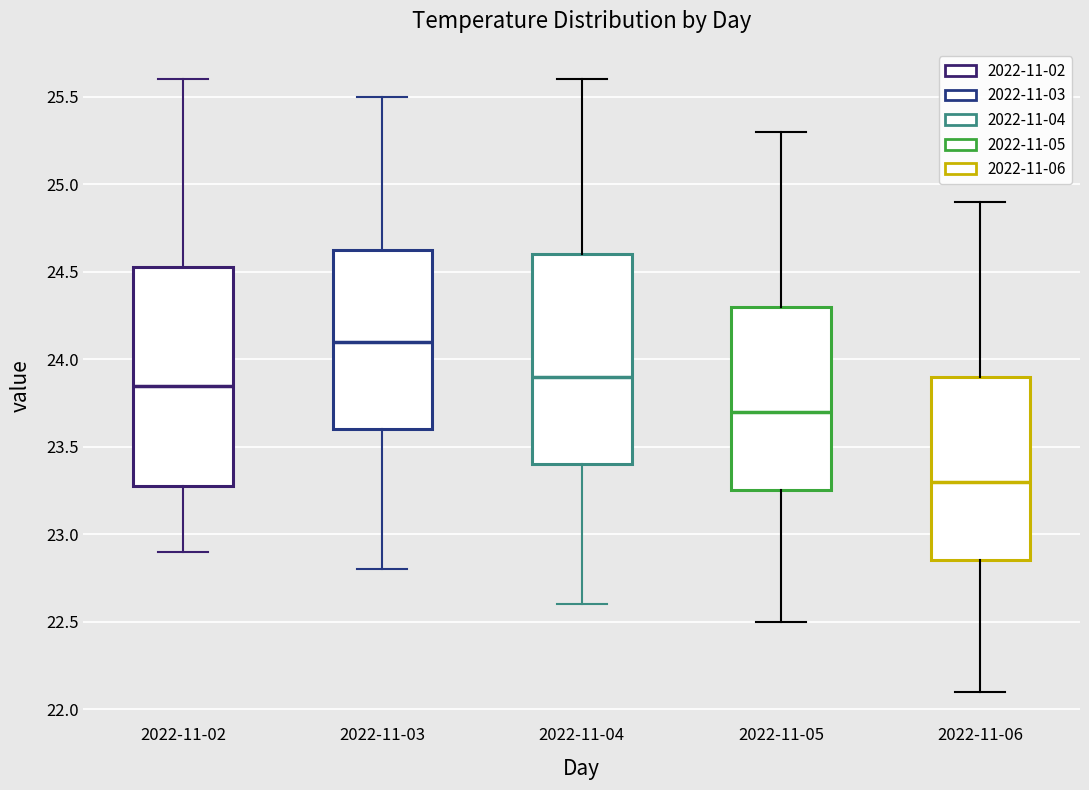

Reading left to right, transcribe this box plot: for each box, give where its median line is, the range the box spans, and where its two whiskers end, as read against the y-axis. The values are not printed on the chart, so give them approximately, as read against the axis.

2022-11-02: median 23.85, box 23.30 to 24.55, whiskers 22.90 to 25.60
2022-11-03: median 24.10, box 23.60 to 24.65, whiskers 22.80 to 25.50
2022-11-04: median 23.90, box 23.40 to 24.60, whiskers 22.60 to 25.60
2022-11-05: median 23.70, box 23.25 to 24.30, whiskers 22.50 to 25.30
2022-11-06: median 23.30, box 22.85 to 23.90, whiskers 22.10 to 24.90